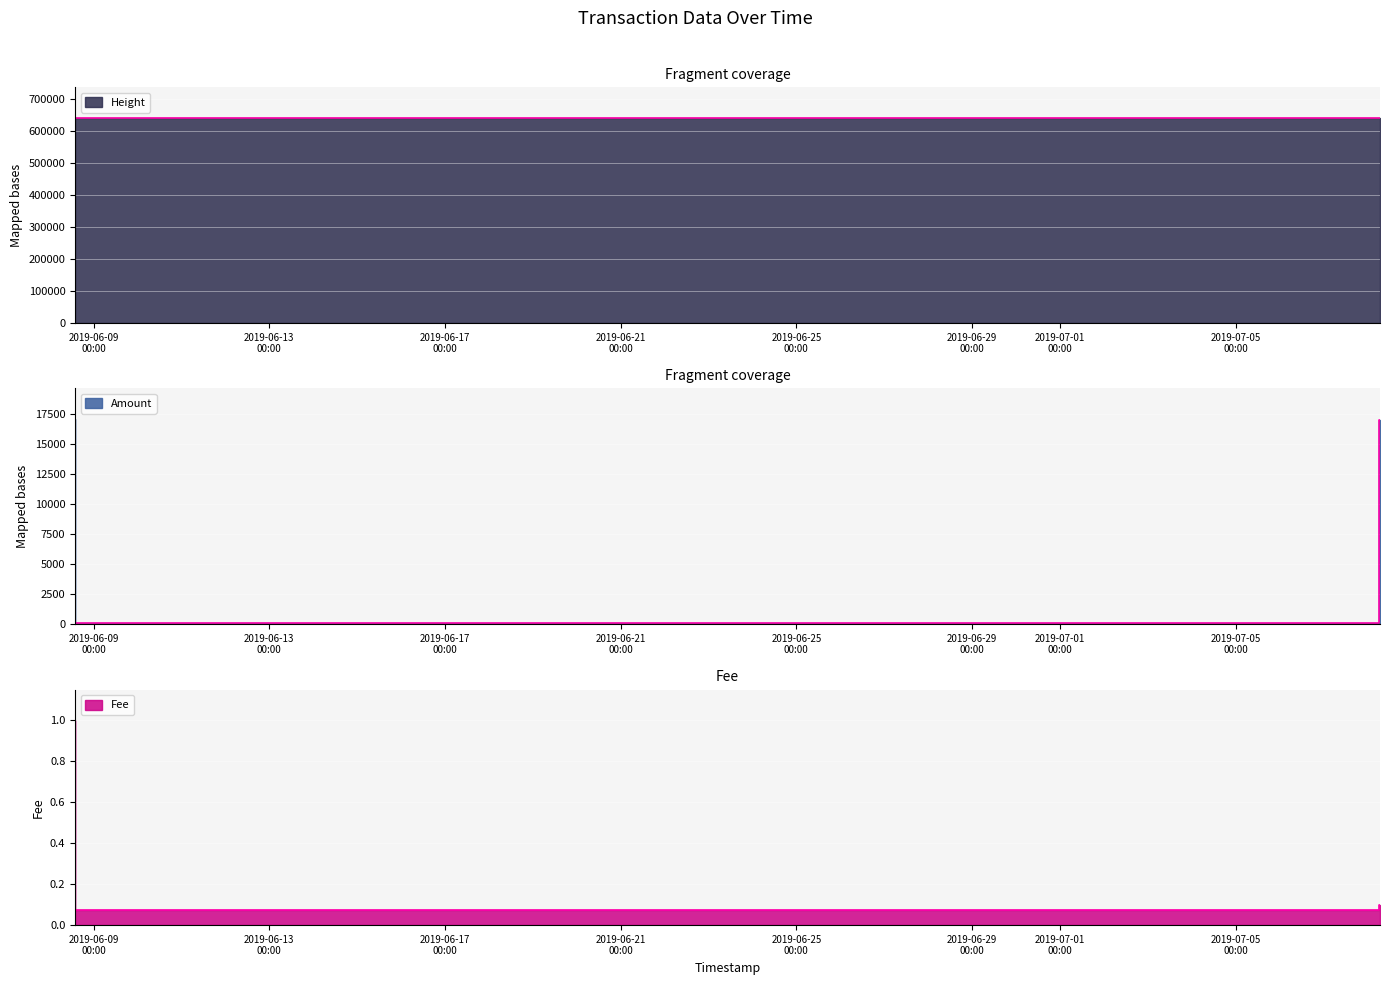

Which has a higher value, 2019-07-08 06:23:24 or 2019-07-08 06:56:49?

2019-07-08 06:56:49